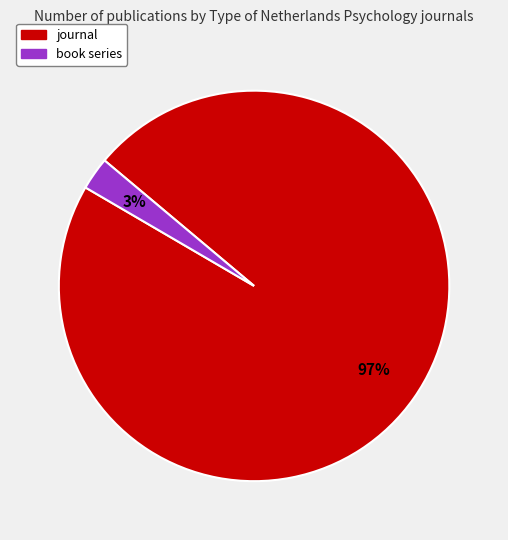

To the nearest percent, what portion does book series represent?

3%